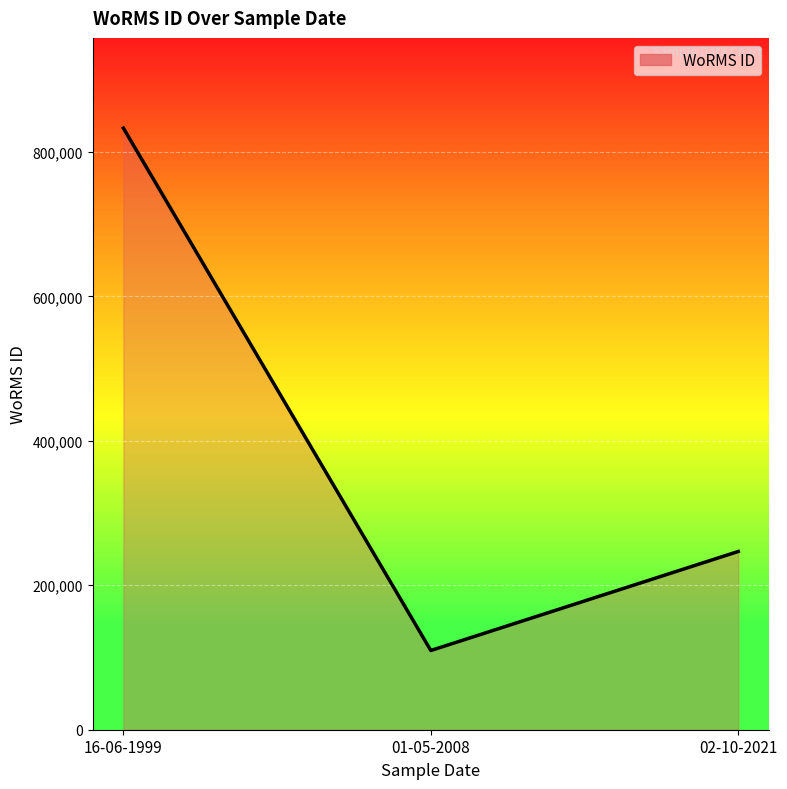

The chart shows a value of 109711 at 01-05-2008. True or false?

True